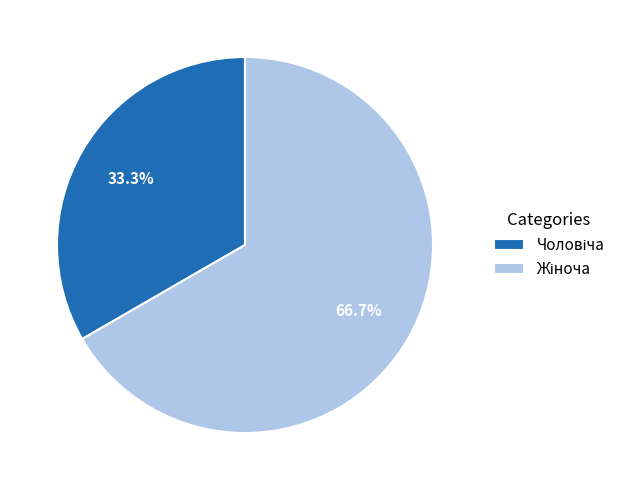

To the nearest percent, what is the difference between the largest and smallest slice percentages?

33%